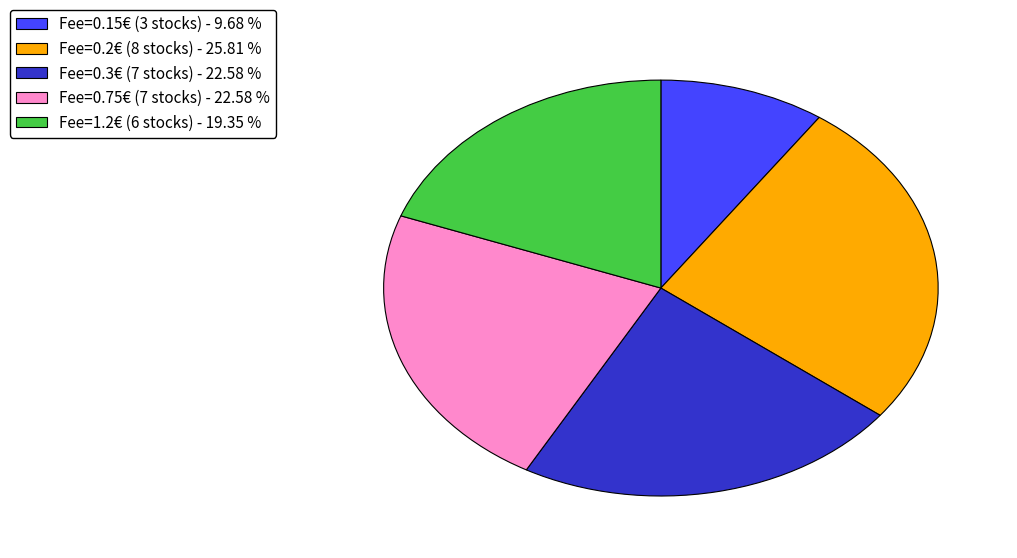

Do Fee=0.2€ (8 stocks) - 25.81 % and Fee=0.15€ (3 stocks) - 9.68 % together represent more than half of the pie?

No